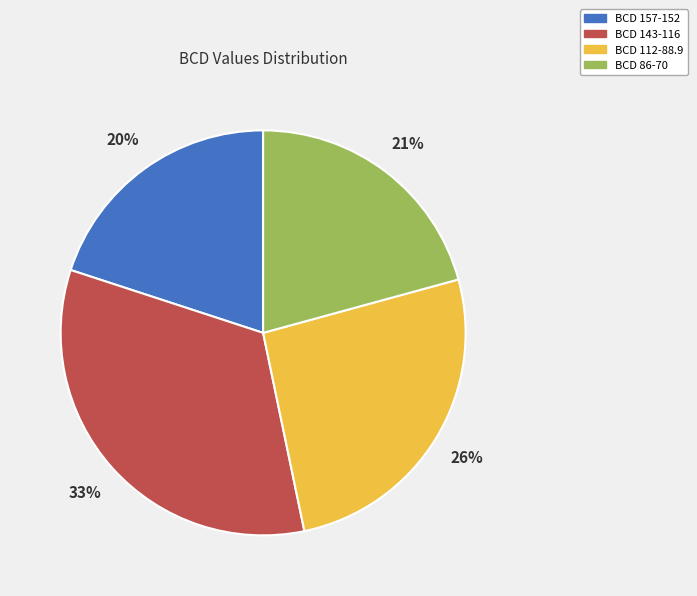

How many segments does this pie chart have?

4